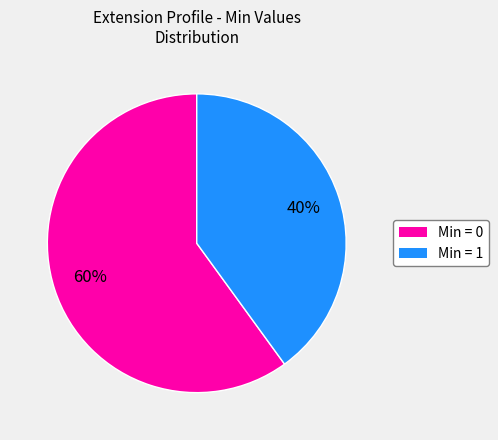

To the nearest percent, what is the average slice percentage?

50%